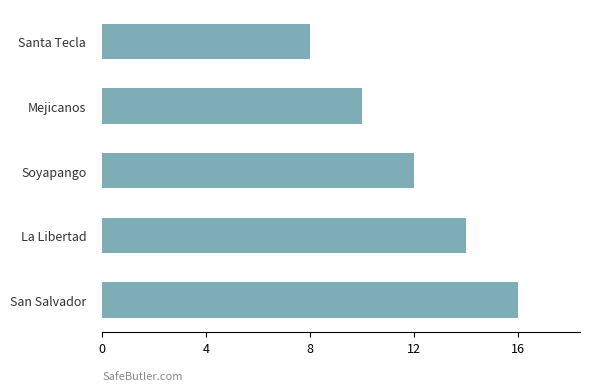

True or false: the data shows 15 at Mejicanos.

False